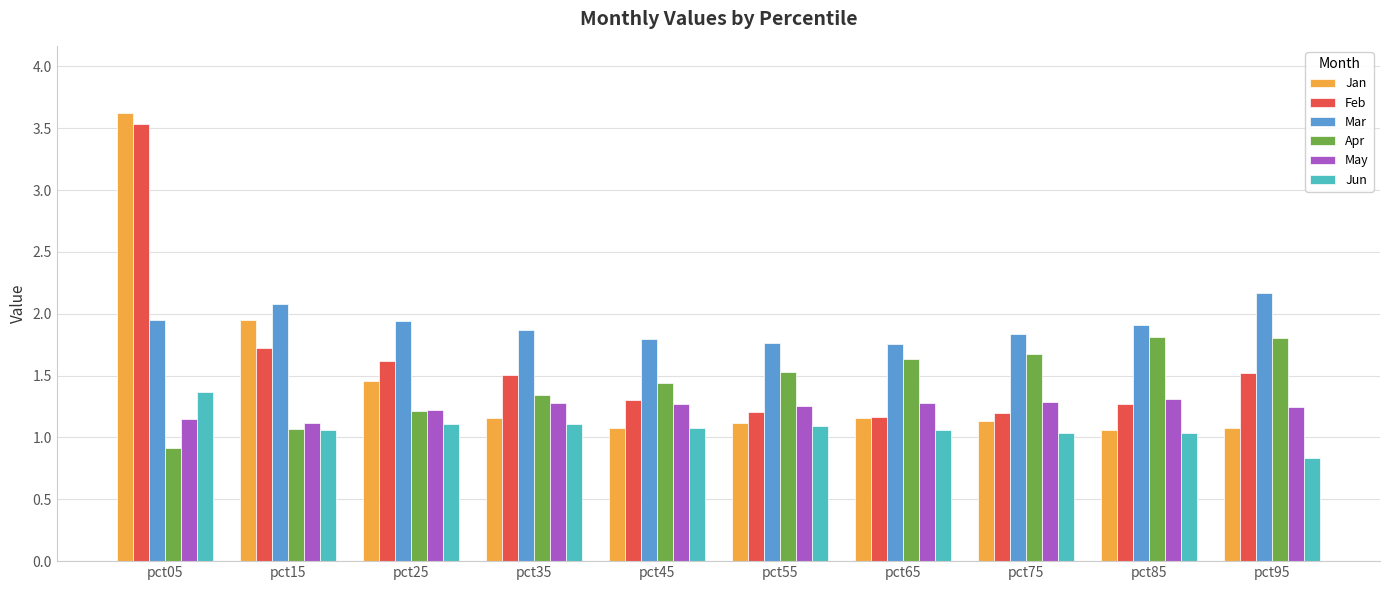

What is the difference between the highest and lowest values at pct55?

0.7